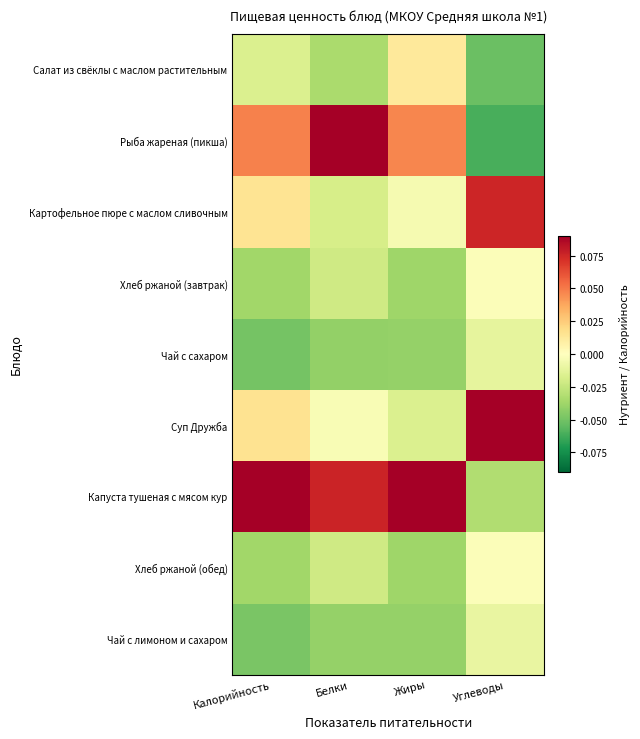

At which category is the sum across all series the highest?

Углеводы